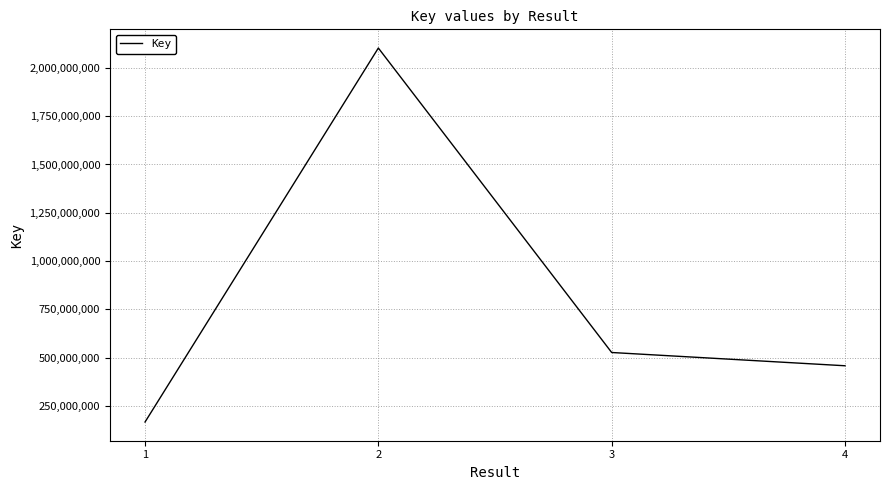

Where is the first local maximum?

2